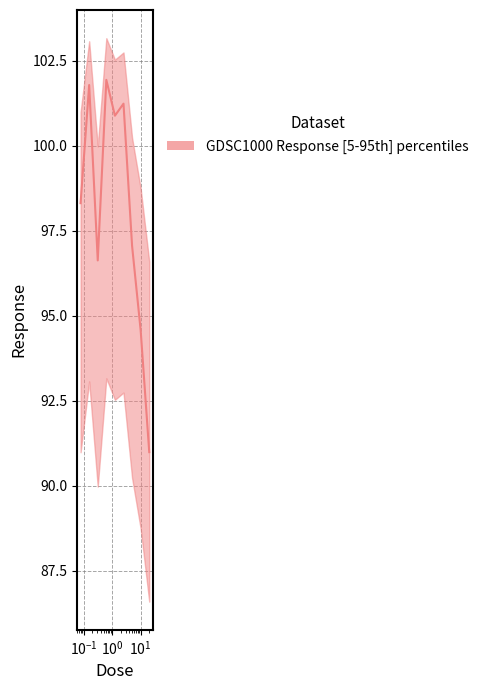

True or false: the data has more than 0 interior local peaks.

True